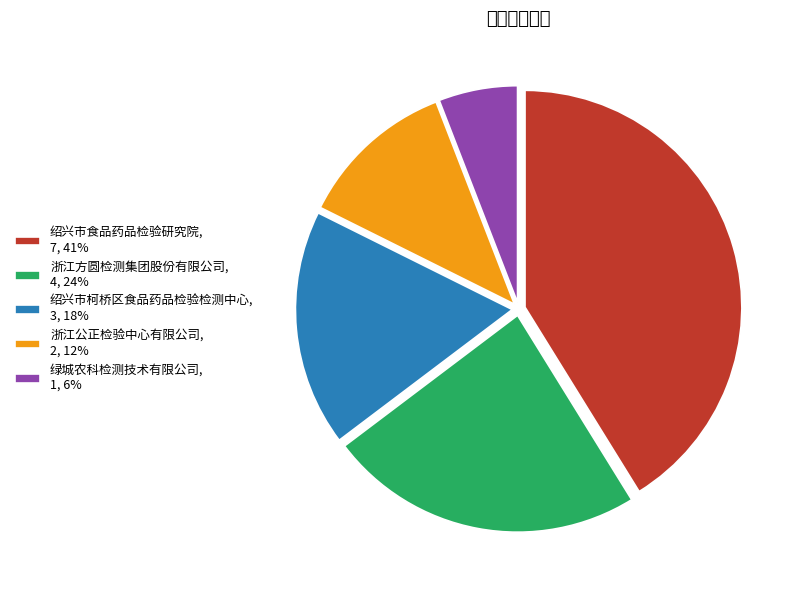

The 绍兴市食品药品检验研究院 slice represents 34% of the pie. True or false?

False